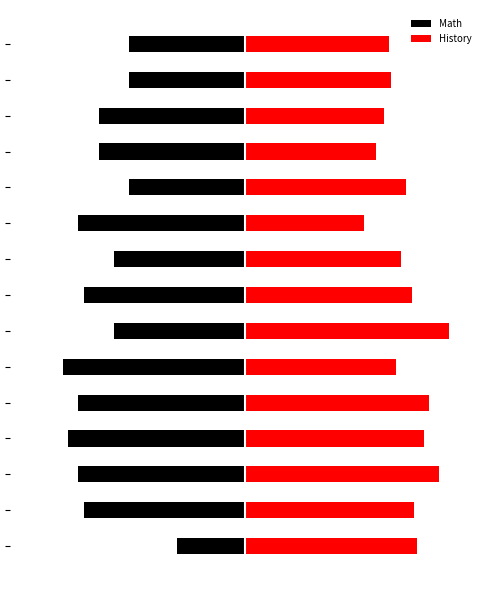

Reading right to left, extract all data points from this chart.

Math: -46	-46	-58	-58	-46	-66	-52	-64	-52	-72	-66	-70	-66	-64	-27
History: 57	58	55	52	64	47	62	66	81	60	73	71	77	67	68